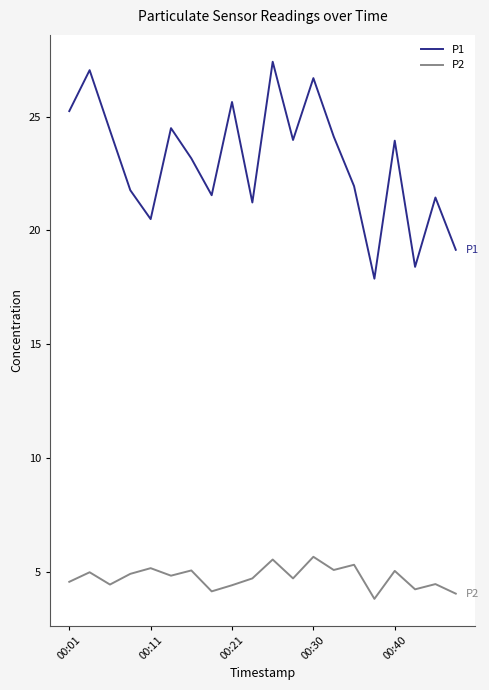

True or false: P1 and P2 cross at least once.

False